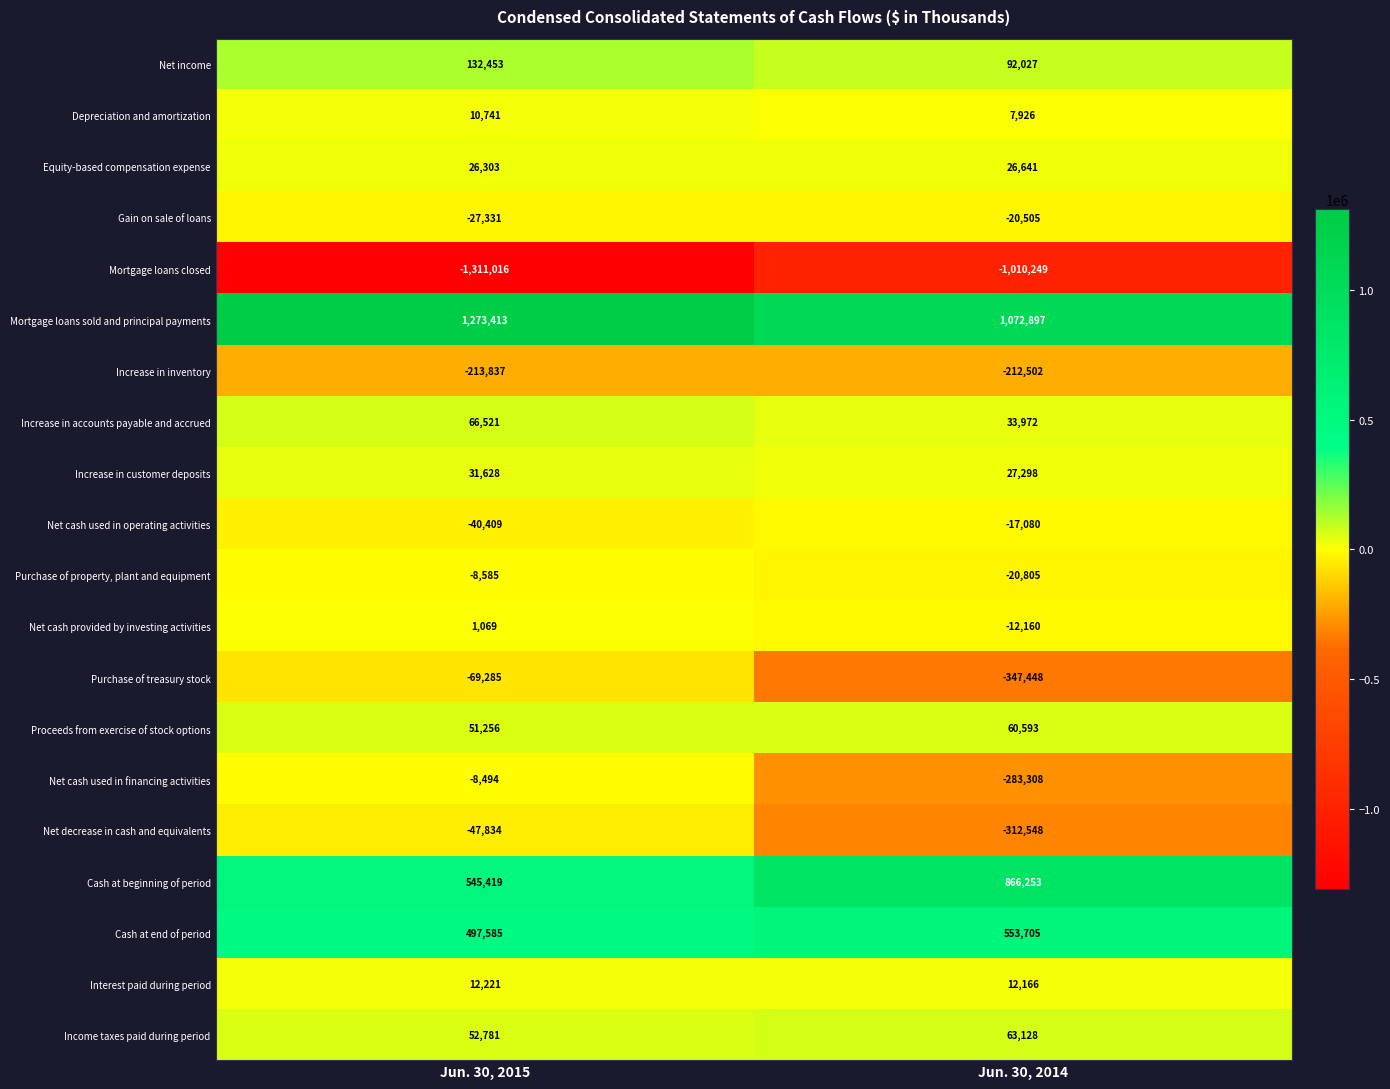

At Jun. 30, 2014, list the series in order from largest to smallest.

Mortgage loans sold and principal payments, Cash at beginning of period, Cash at end of period, Net income, Income taxes paid during period, Proceeds from exercise of stock options, Increase in accounts payable and accrued, Increase in customer deposits, Equity-based compensation expense, Interest paid during period, Depreciation and amortization, Net cash provided by investing activities, Net cash used in operating activities, Gain on sale of loans, Purchase of property, plant and equipment, Increase in inventory, Net cash used in financing activities, Net decrease in cash and equivalents, Purchase of treasury stock, Mortgage loans closed